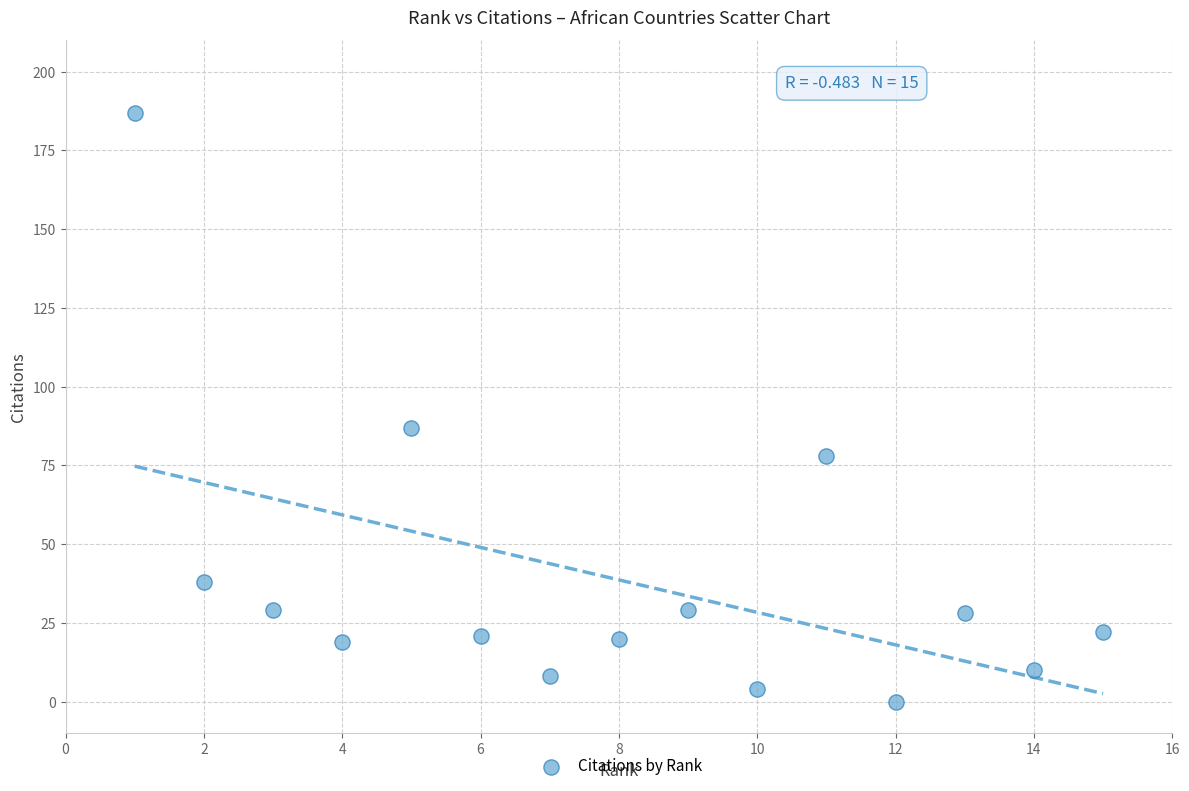

What is the range of X values (max minus min)?

14